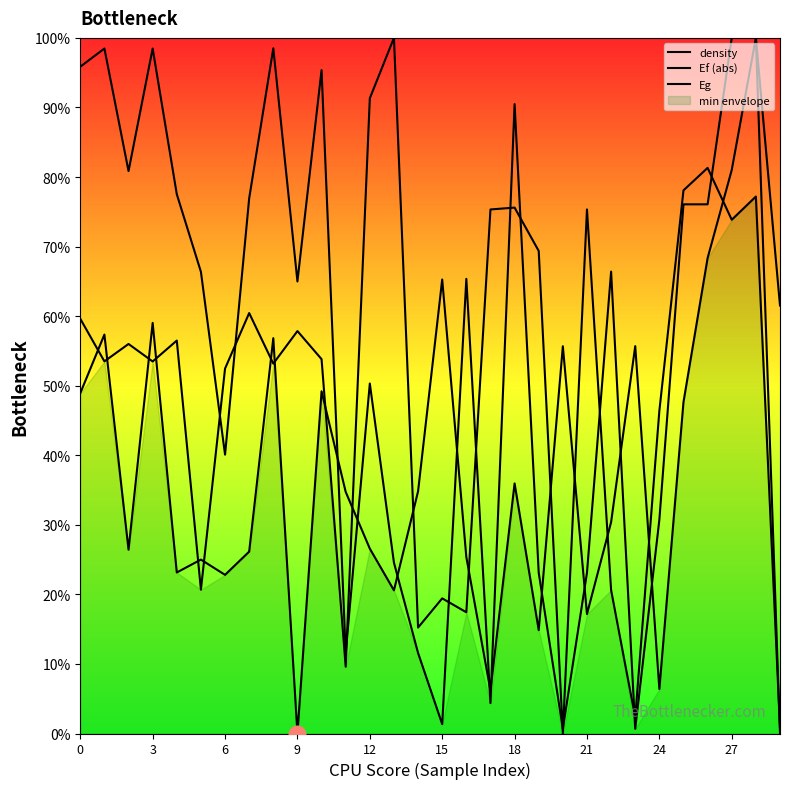

How many values in the density series exceed 55?

15